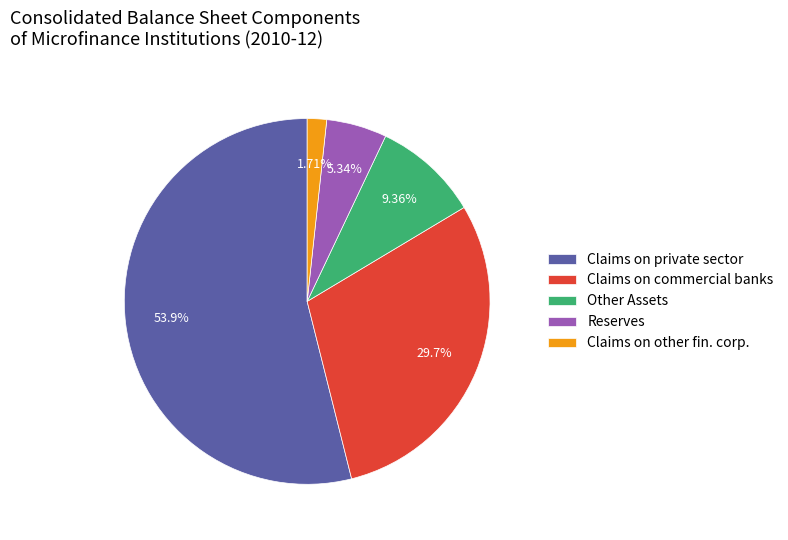

Approximately how many times larger is the value at Other Assets compared to Claims on commercial banks?

0.3